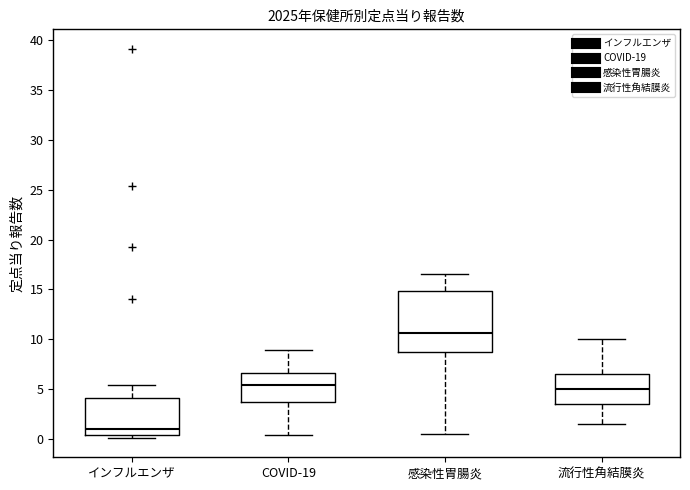

Where does the upper whisker of the box for 感染性胃腸炎 end on the y-axis? The values are not printed on the chart, so give them approximately, as read against the axis.

16.5